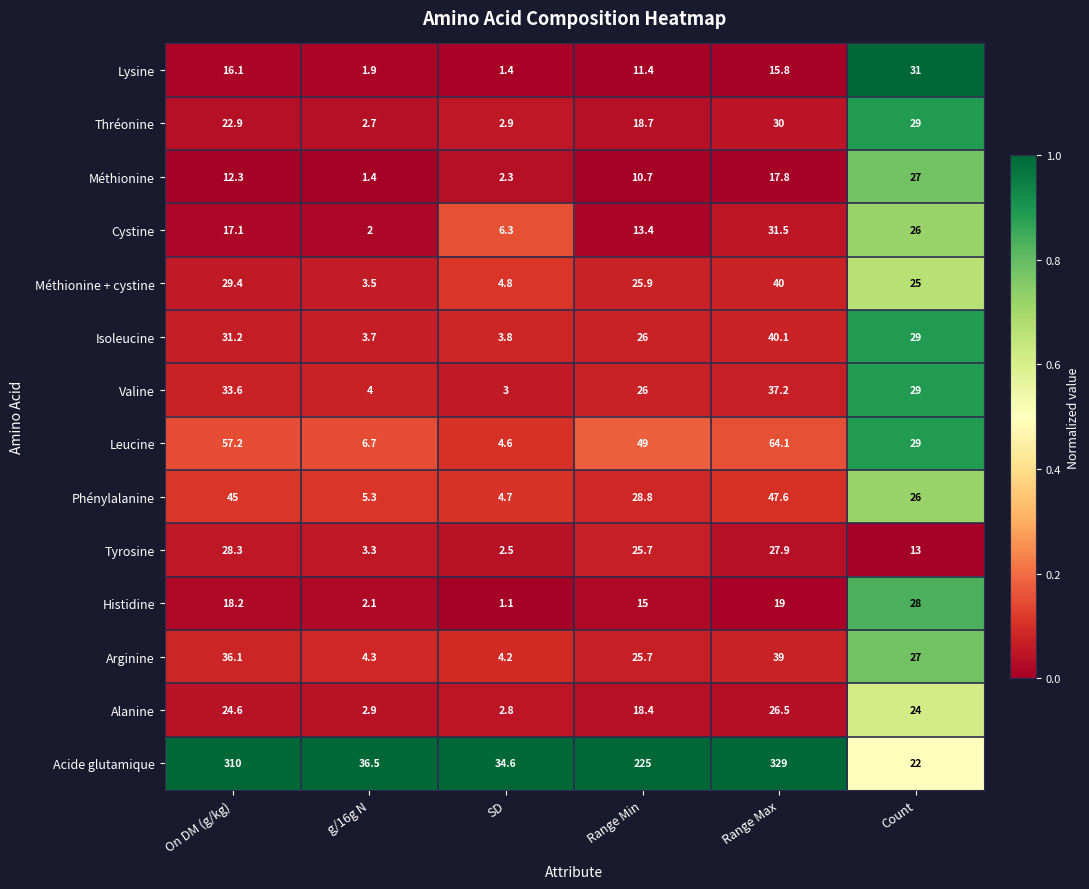

Which label corresponds to the largest value in the chart?

Range Max